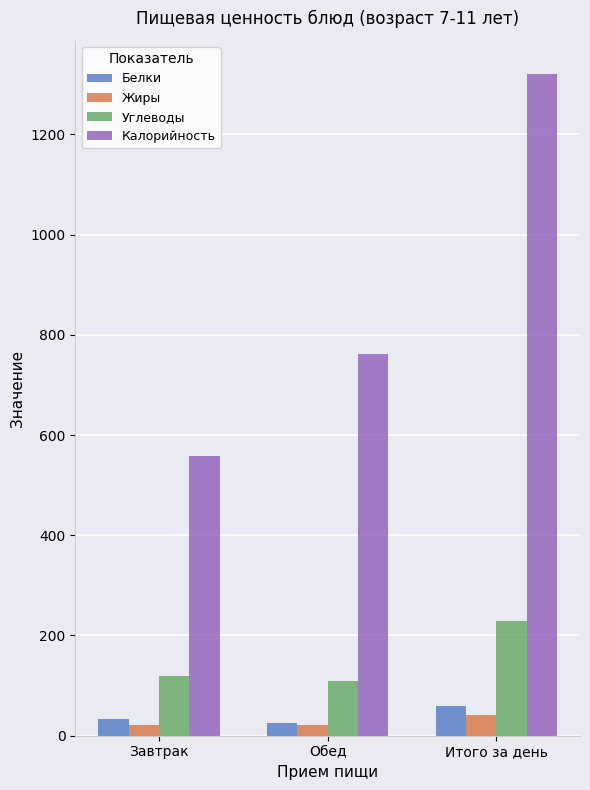

Which category has the lowest value in the Калорийность series?

Завтрак